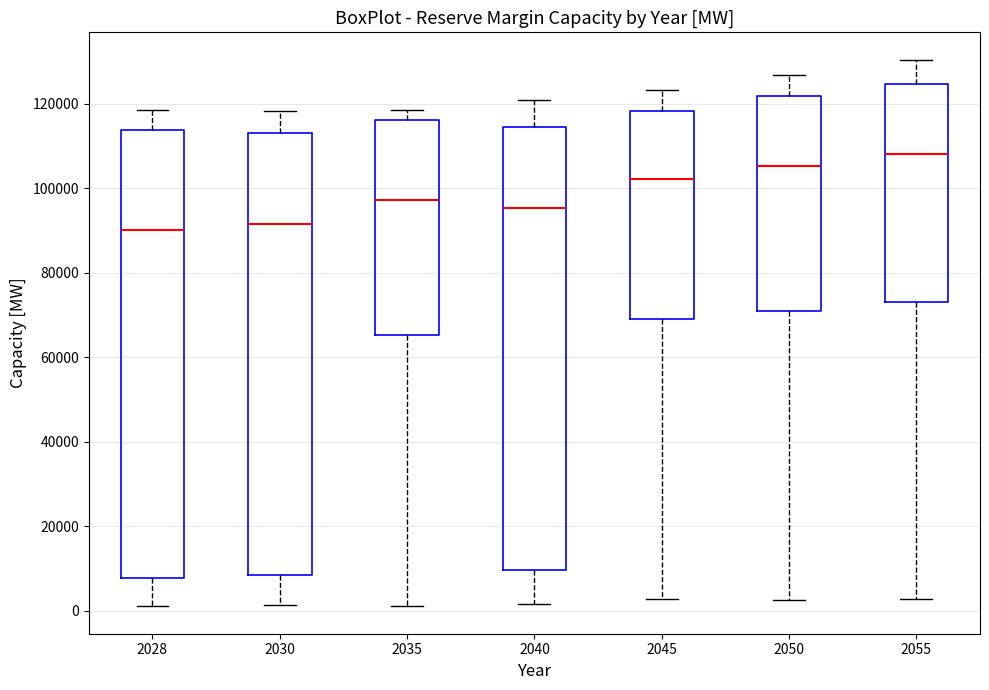

Where does the upper whisker of the box at x = 2035 end on the y-axis? The values are not printed on the chart, so give them approximately, as read against the axis.

118000